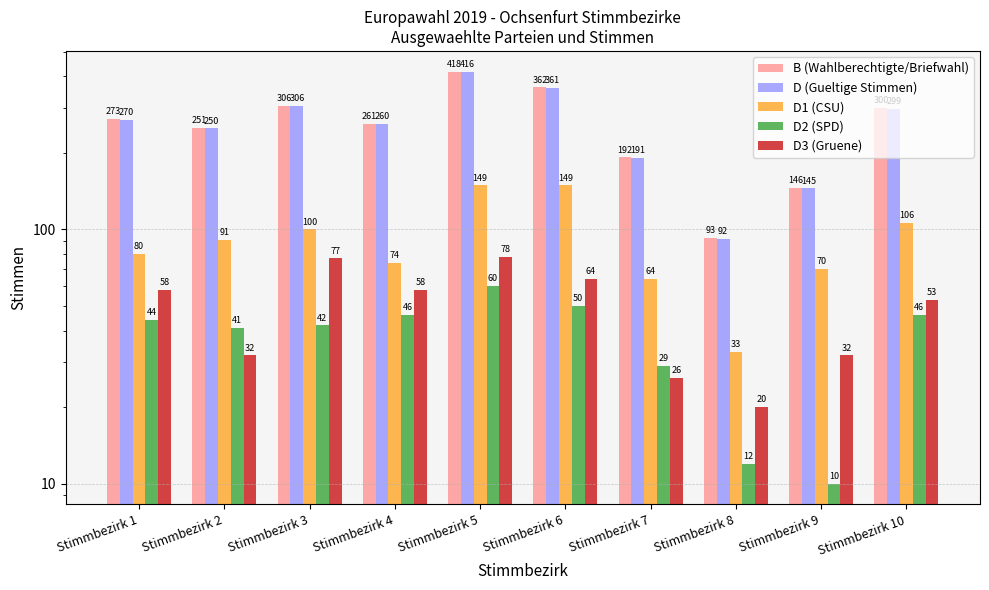

The D1 (CSU) series shows 15 at Stimmbezirk 4. True or false?

False